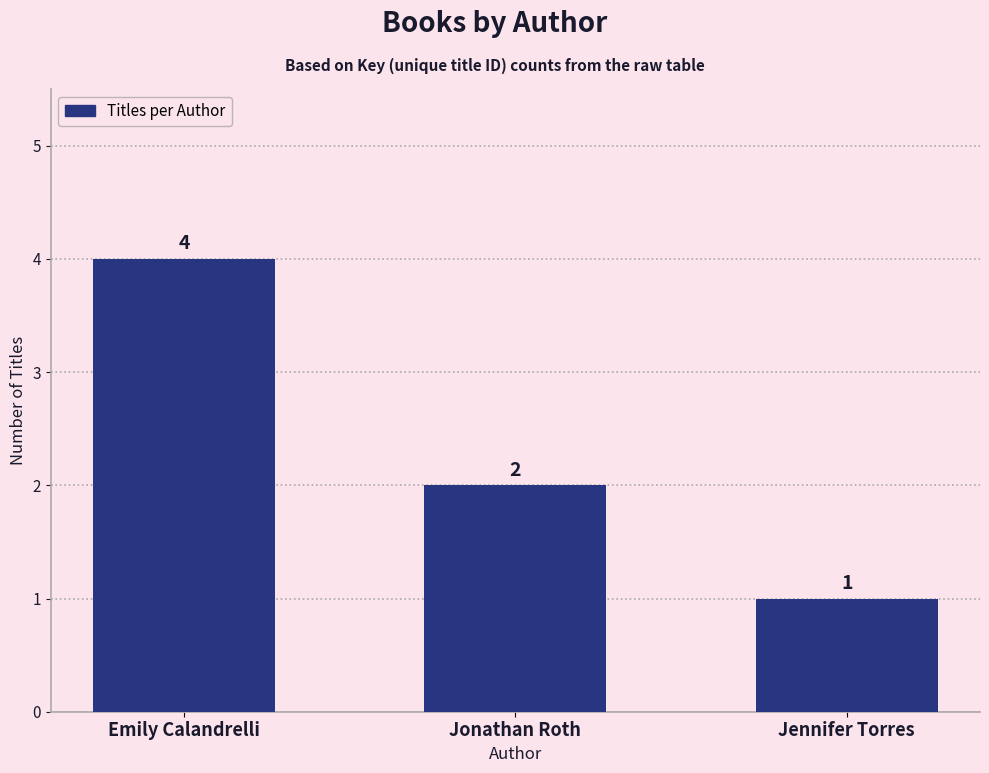

Reading right to left, transcribe all the data shown in this chart.

Jennifer Torres=1	Jonathan Roth=2	Emily Calandrelli=4